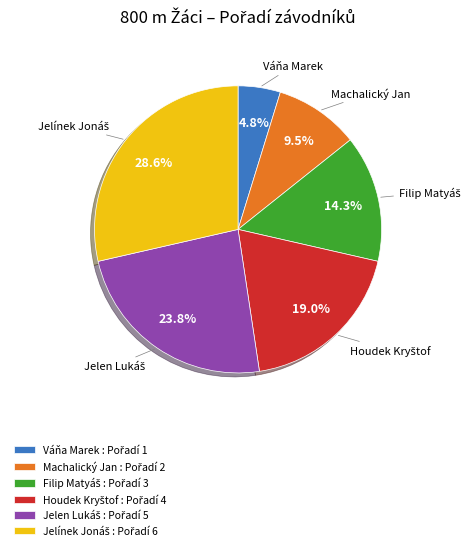

Is there any slice that represents more than half of the pie?

No